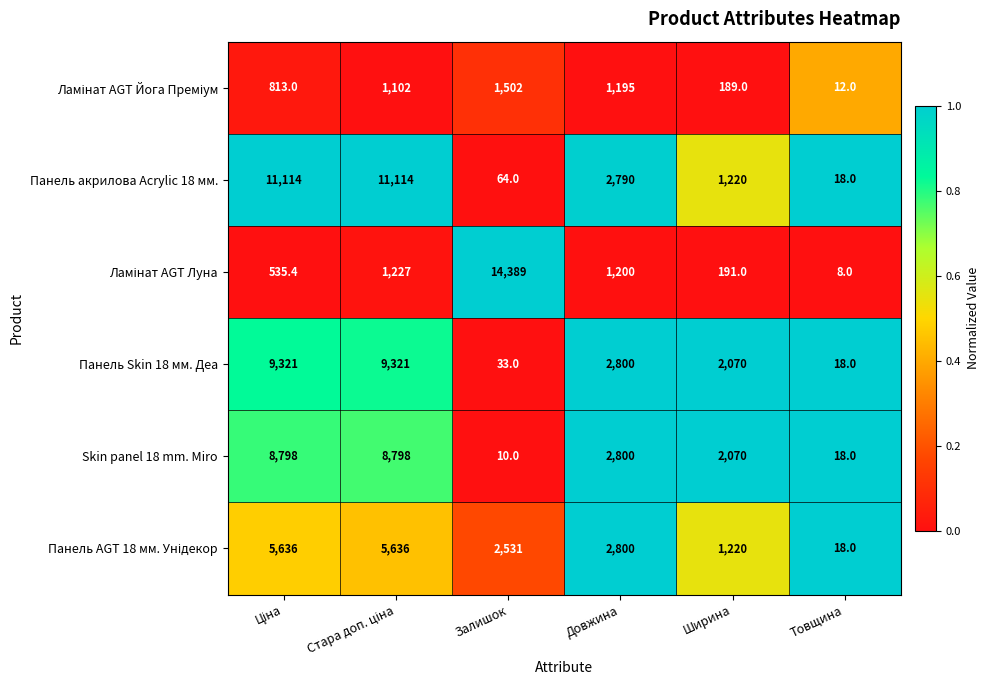

Which series has the largest total across all categories?

Панель акрилова Acrylic 18 мм.